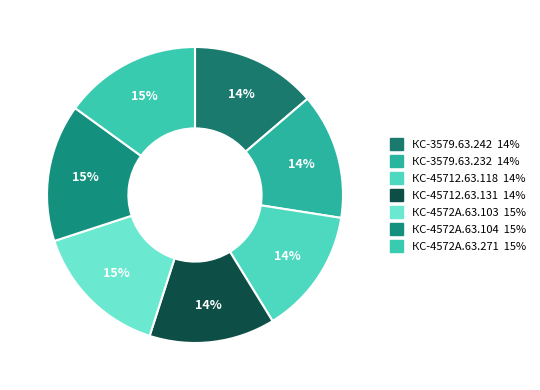

What portion of the pie excludes КС-45712.63.131?

86.3%